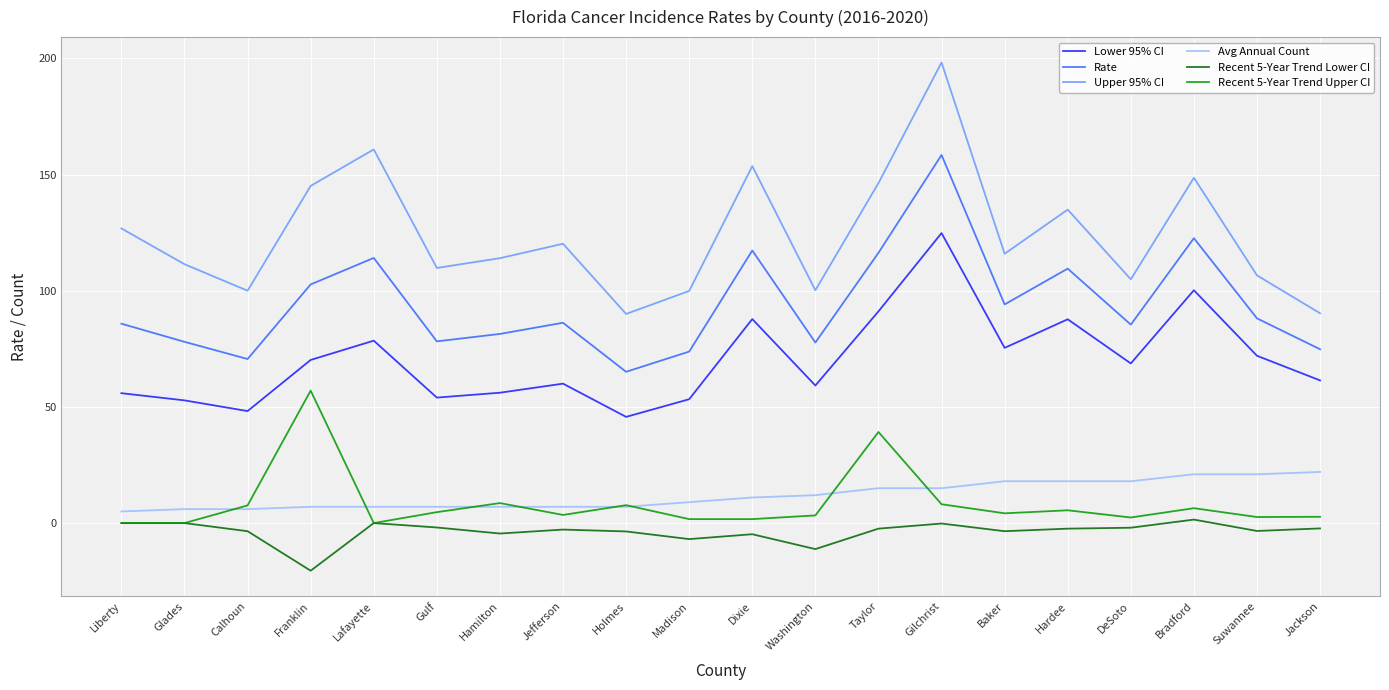

What is the difference between the maximum and minimum values in the Rate series?

93.3